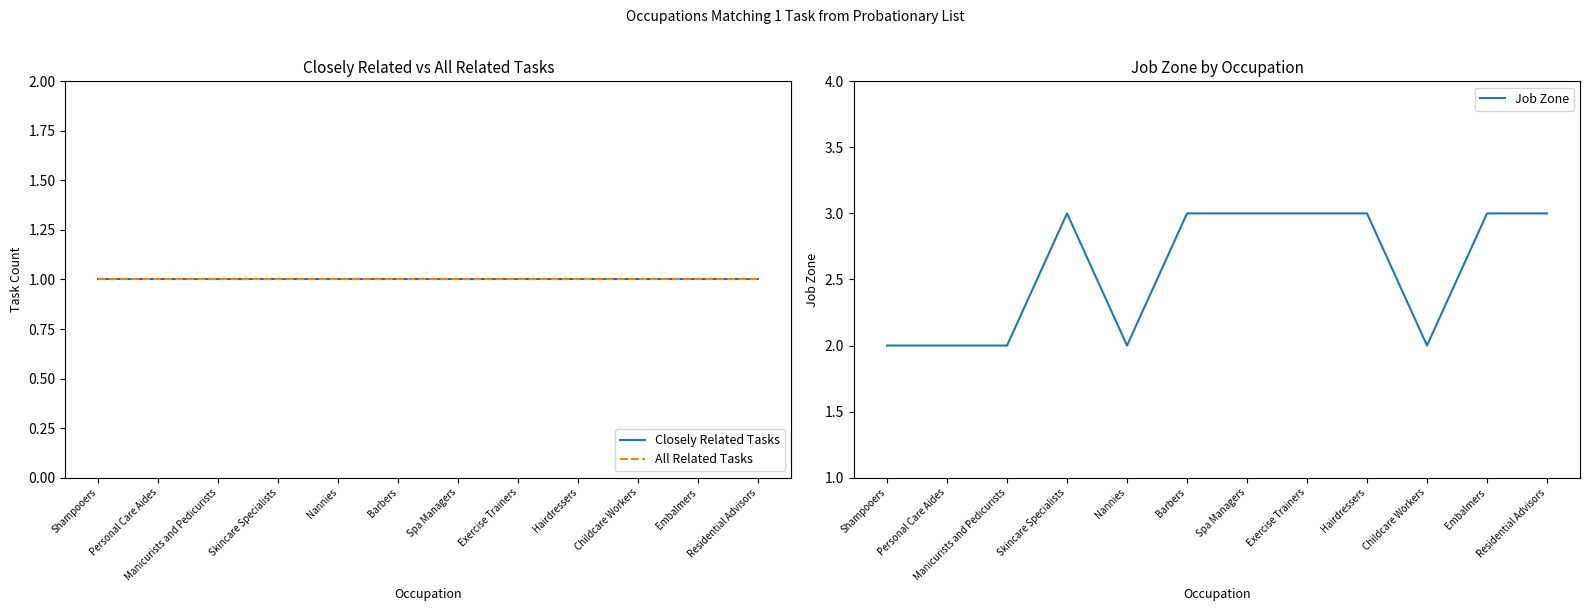

True or false: All Related Tasks and Job Zone cross at least once.

False